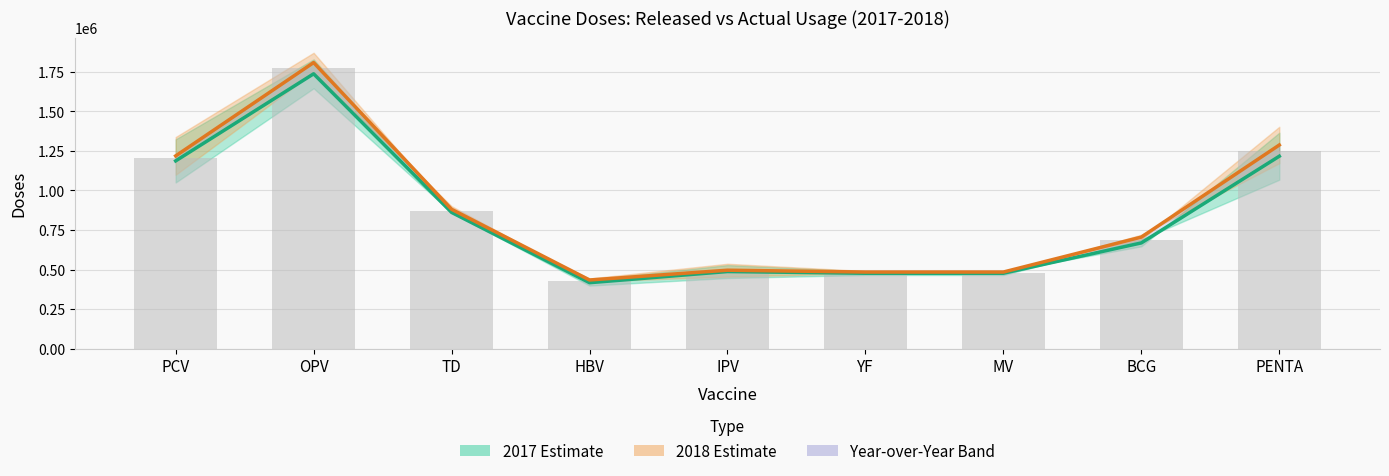

Which series has the widest spread of values?

2018 Estimate (Released–Actual)